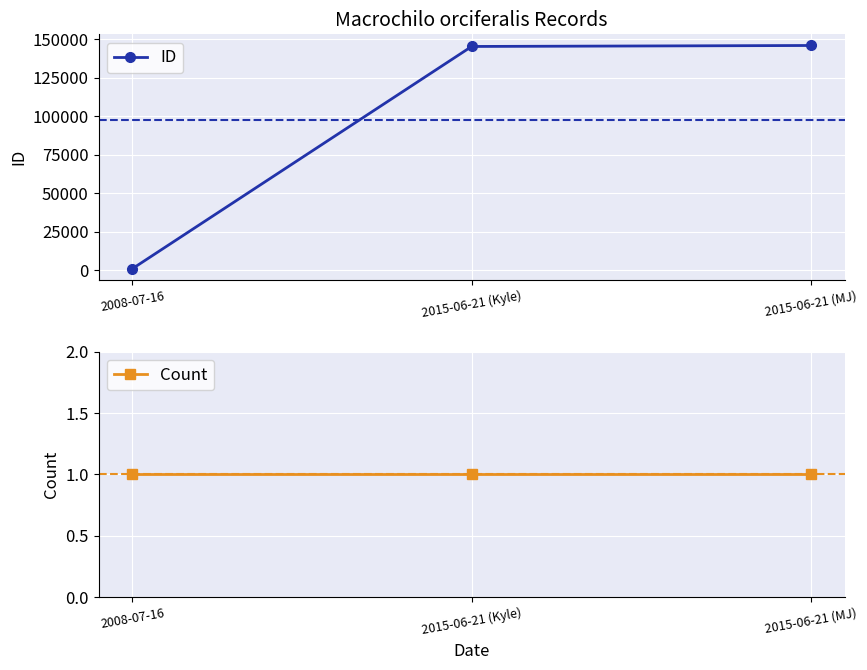

At which label is Count closest to 1?

2008-07-16